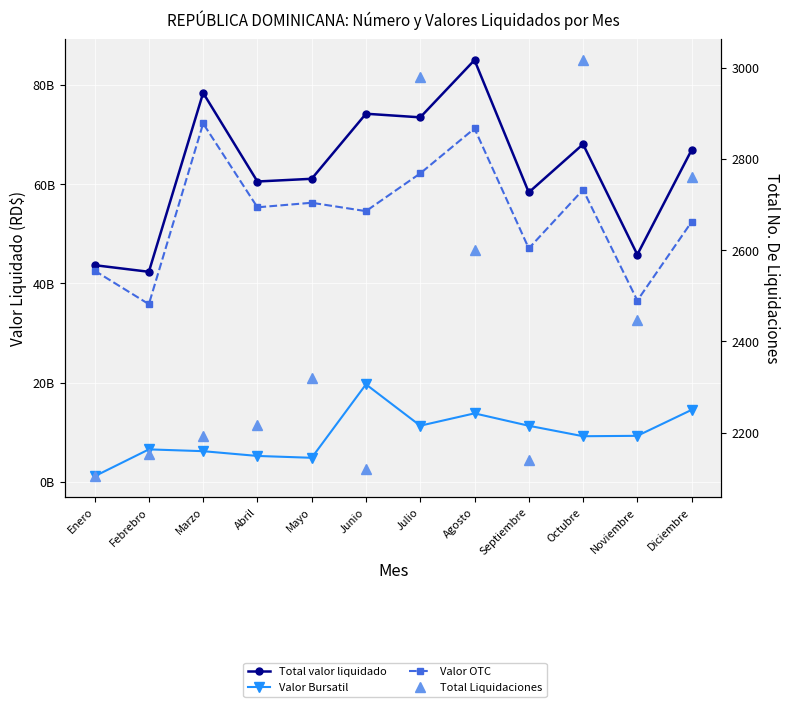

Where does the Total valor liquidado series first go above 66895580485?

Marzo